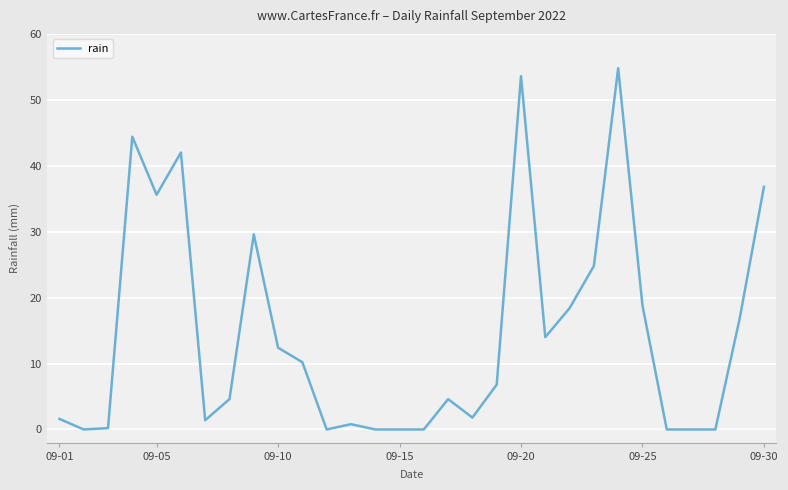

What is the difference between the maximum and minimum values?

54.8